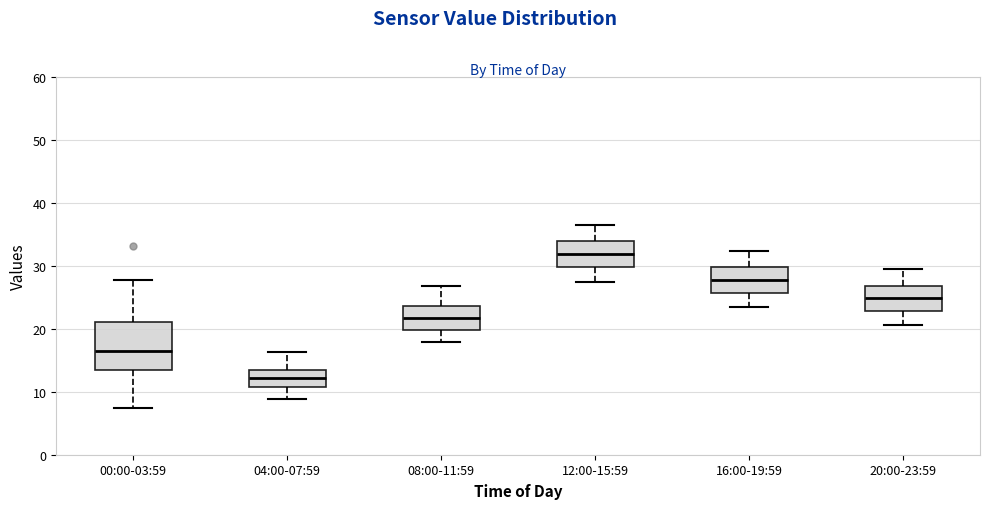

Reading left to right, read every box against the y-axis: the position of its median line, the range the box covers, and the ends of its whiskers. The values are not printed on the chart, so give them approximately, as read against the axis.

00:00-03:59: median 16, box 14 to 21, whiskers 7 to 28
04:00-07:59: median 12, box 11 to 14, whiskers 9 to 16
08:00-11:59: median 22, box 20 to 24, whiskers 18 to 27
12:00-15:59: median 32, box 30 to 34, whiskers 27 to 37
16:00-19:59: median 28, box 26 to 30, whiskers 23 to 32
20:00-23:59: median 25, box 23 to 27, whiskers 21 to 30